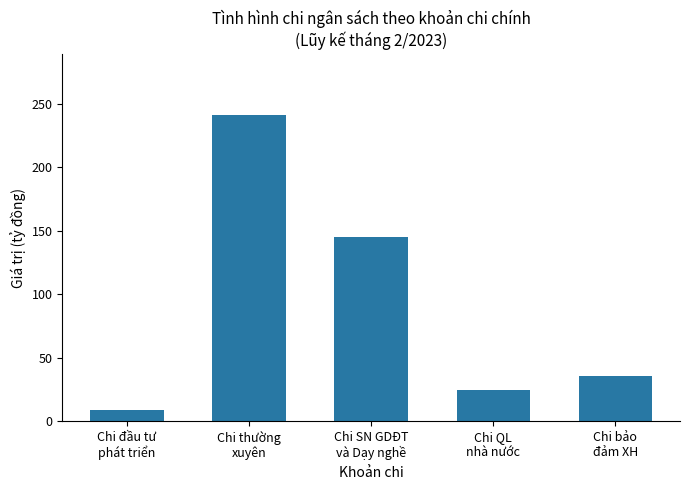

What is the change in value from Chi thường
xuyên to Chi SN GDĐT
và Dạy nghề?

-96.2